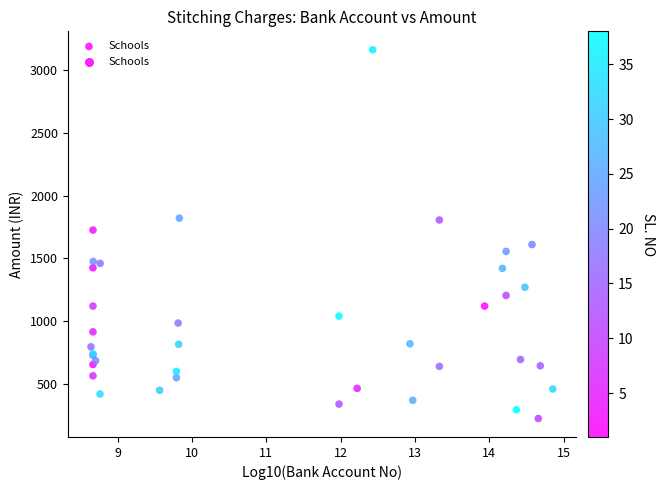

What Y value in the scatter plot is closest to 1692?

1725